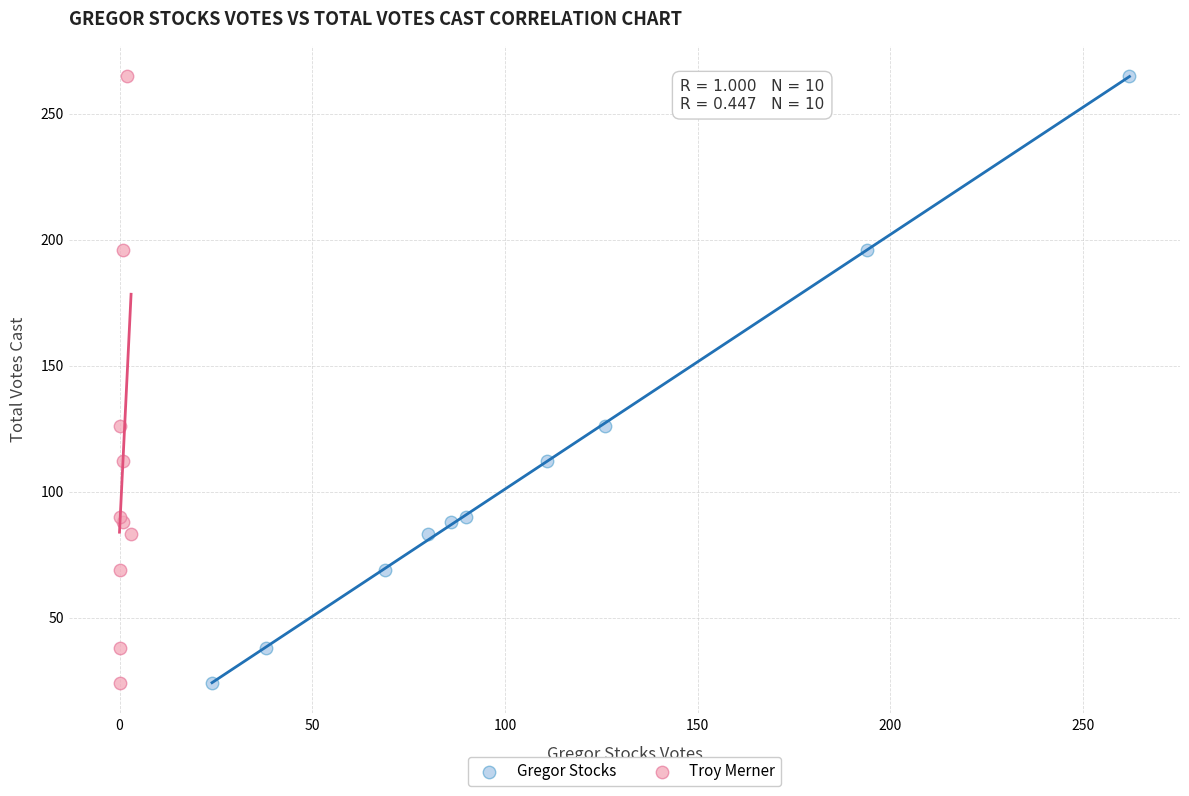

What are all the series names shown in the legend?

Gregor Stocks, Troy Merner